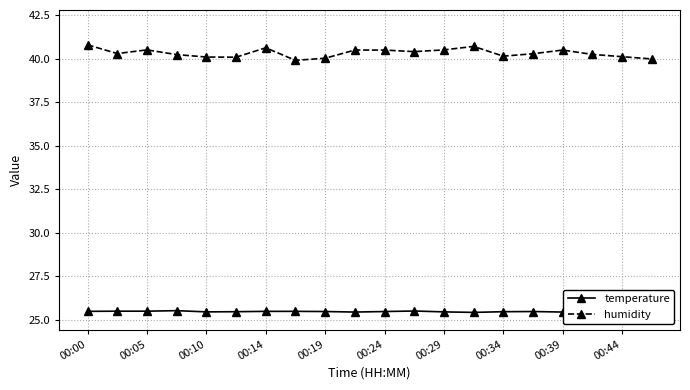

Which series has the largest total across all categories?

humidity